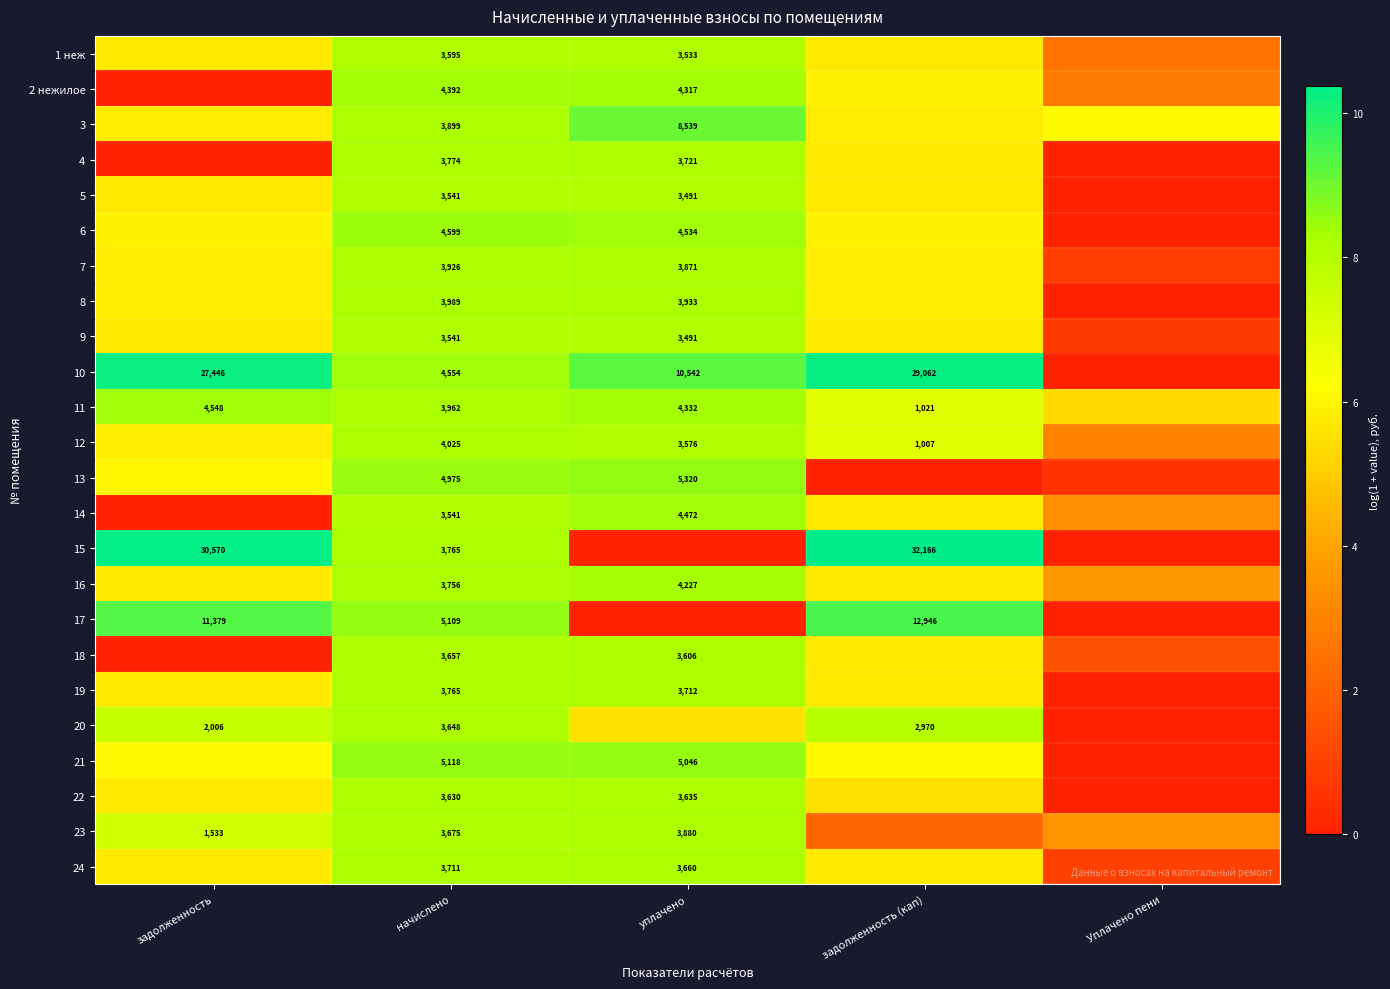

What is the spread (max minus min) of values at Уплачено пени?

6.1